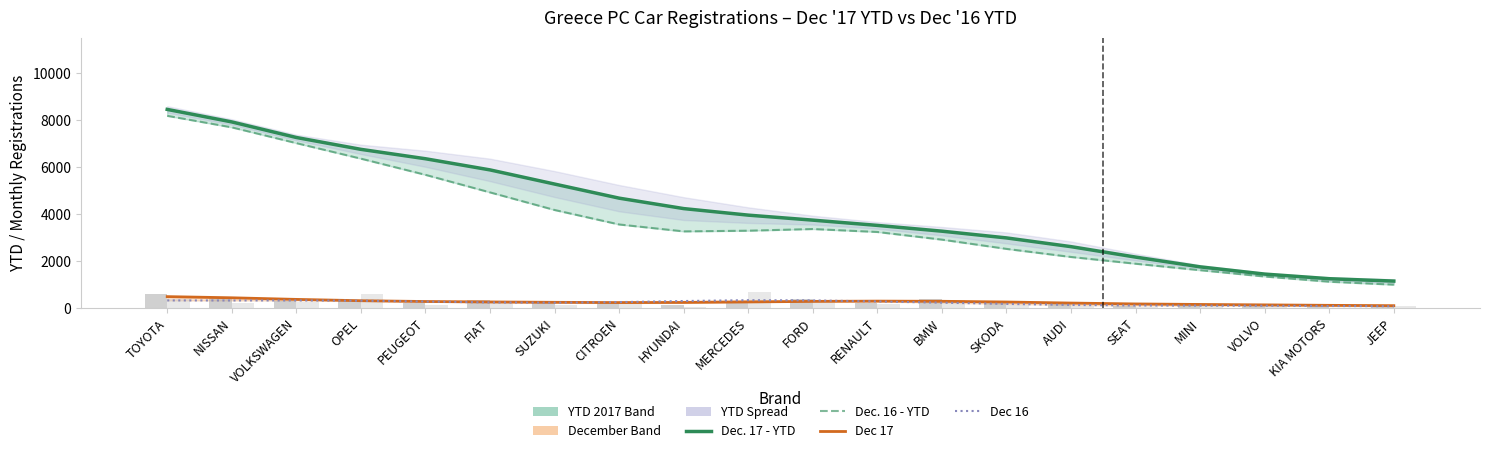

Which label corresponds to the largest value in the chart?

TOYOTA